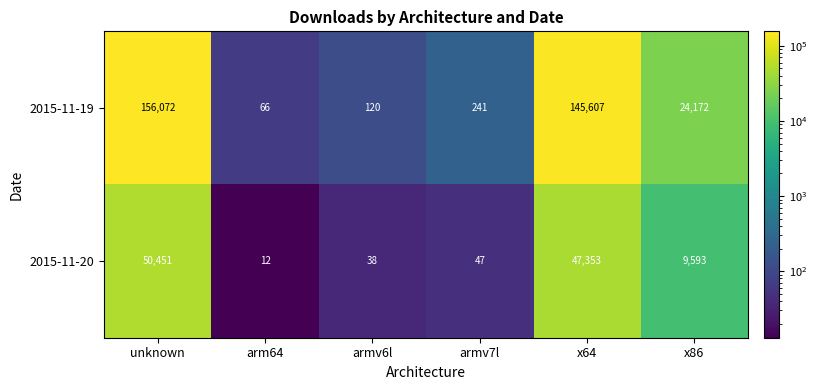

What is the spread (max minus min) of values at unknown?

105621